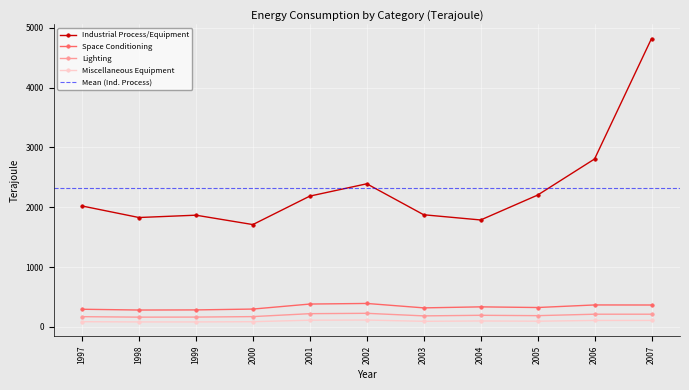

Is it true that Miscellaneous Equipment equals 83 at 1999?

True